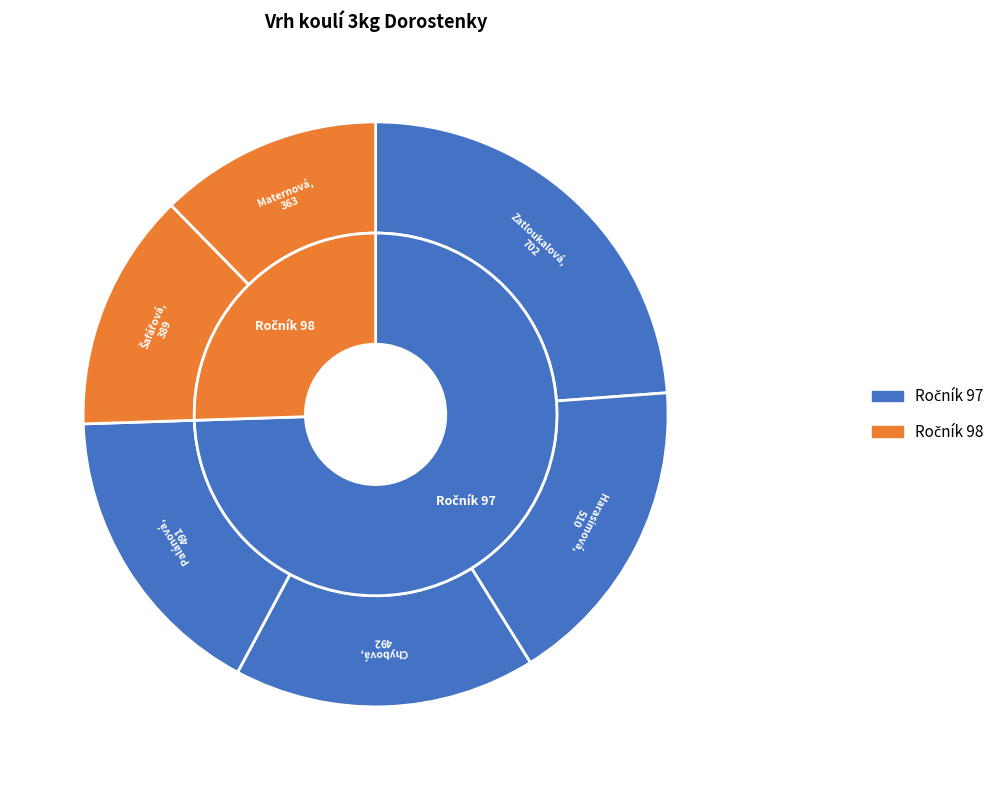

To the nearest percent, what percentage of the pie is Palánová Aneta?

17%